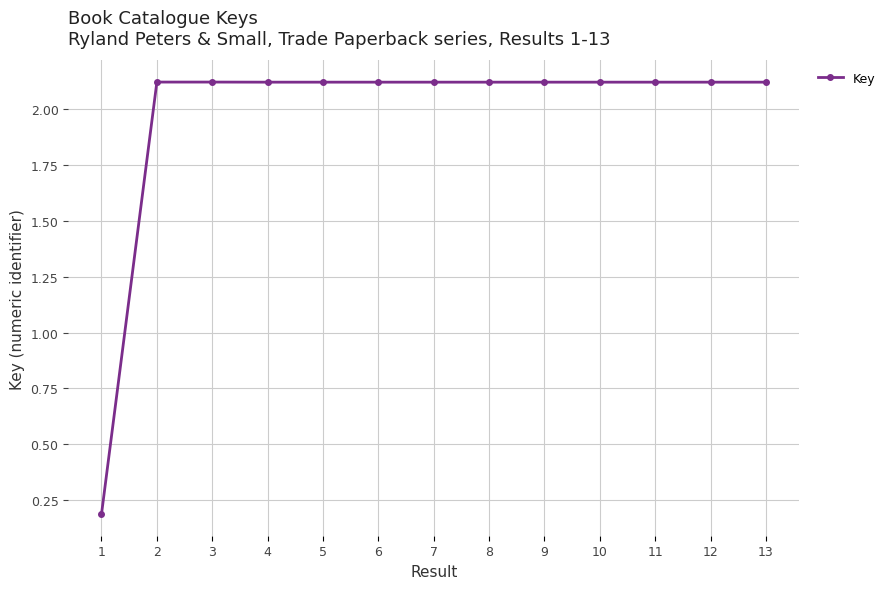

What is the value of the 13th point from the left?

2.1